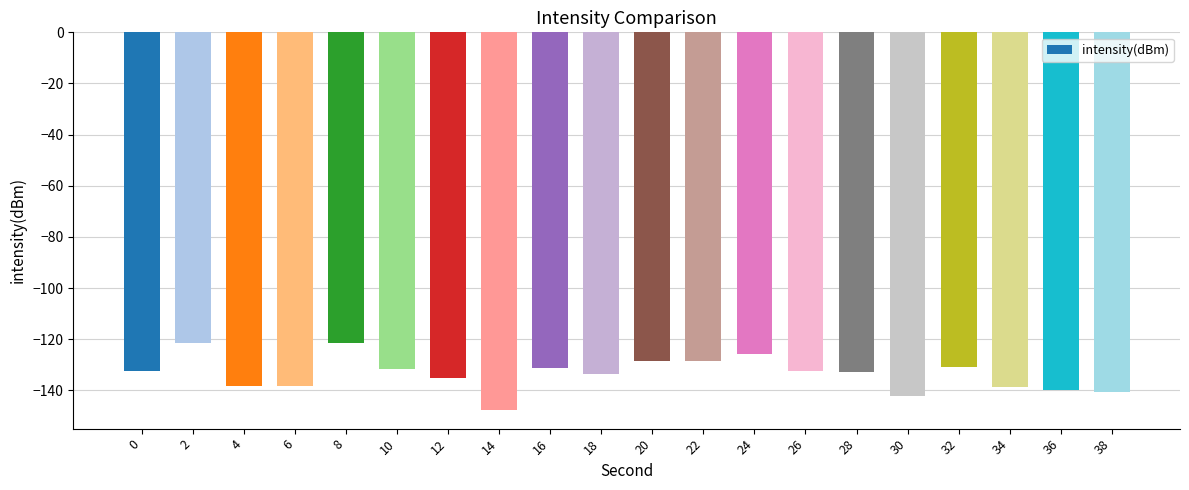

What is the sum of all values?

-2671.0